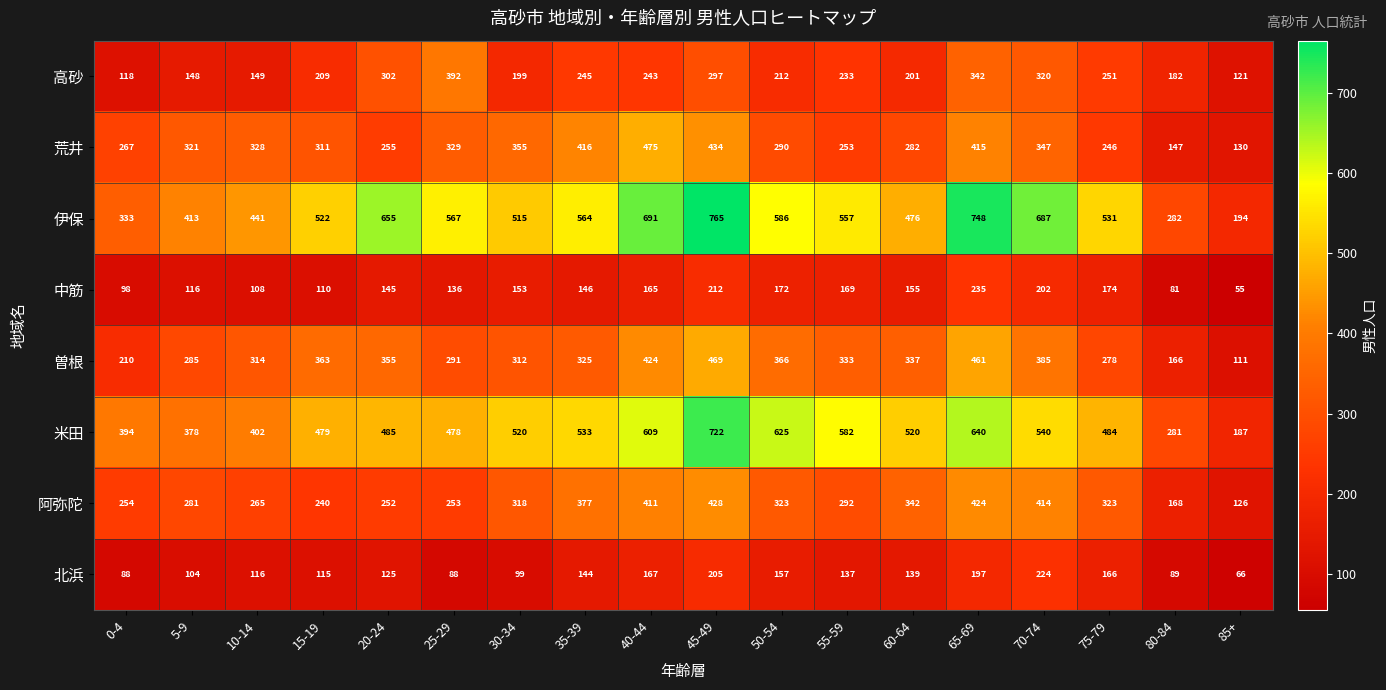

The value of 伊保 at 75-79 is 172. True or false?

False